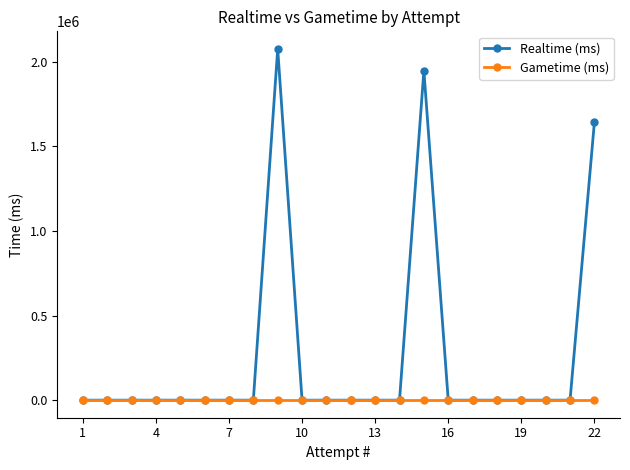

What is the maximum value shown in the chart?

2075523